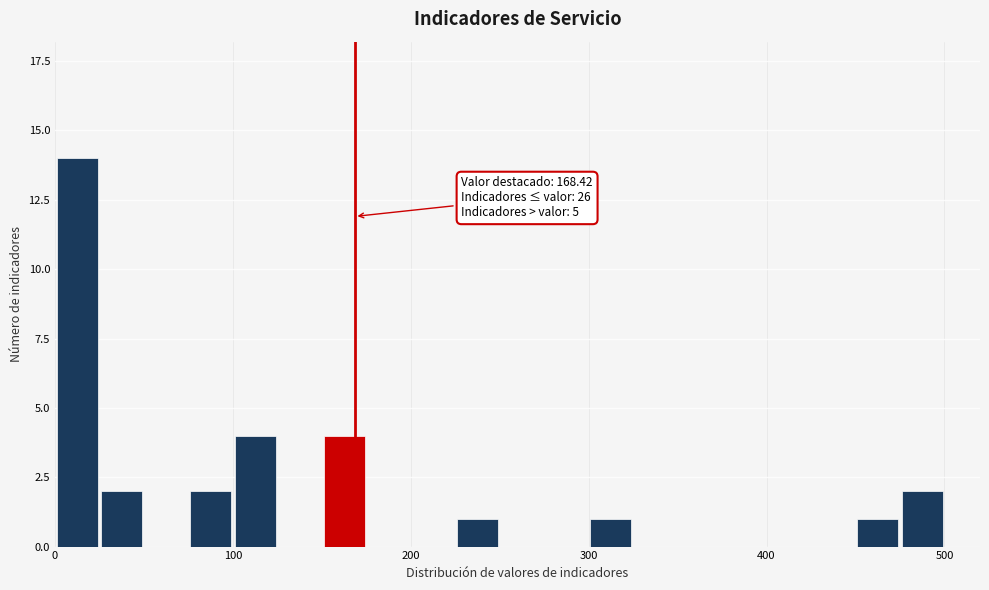

Read against the x-axis, roughly where is the centre of the tallest bar?

10